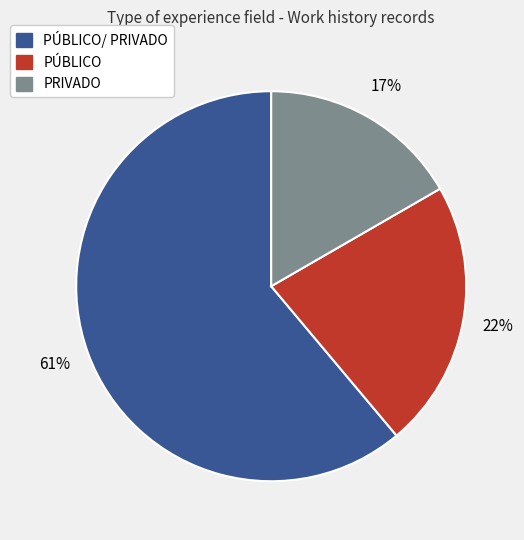

To the nearest percent, what is the average slice percentage?

33%